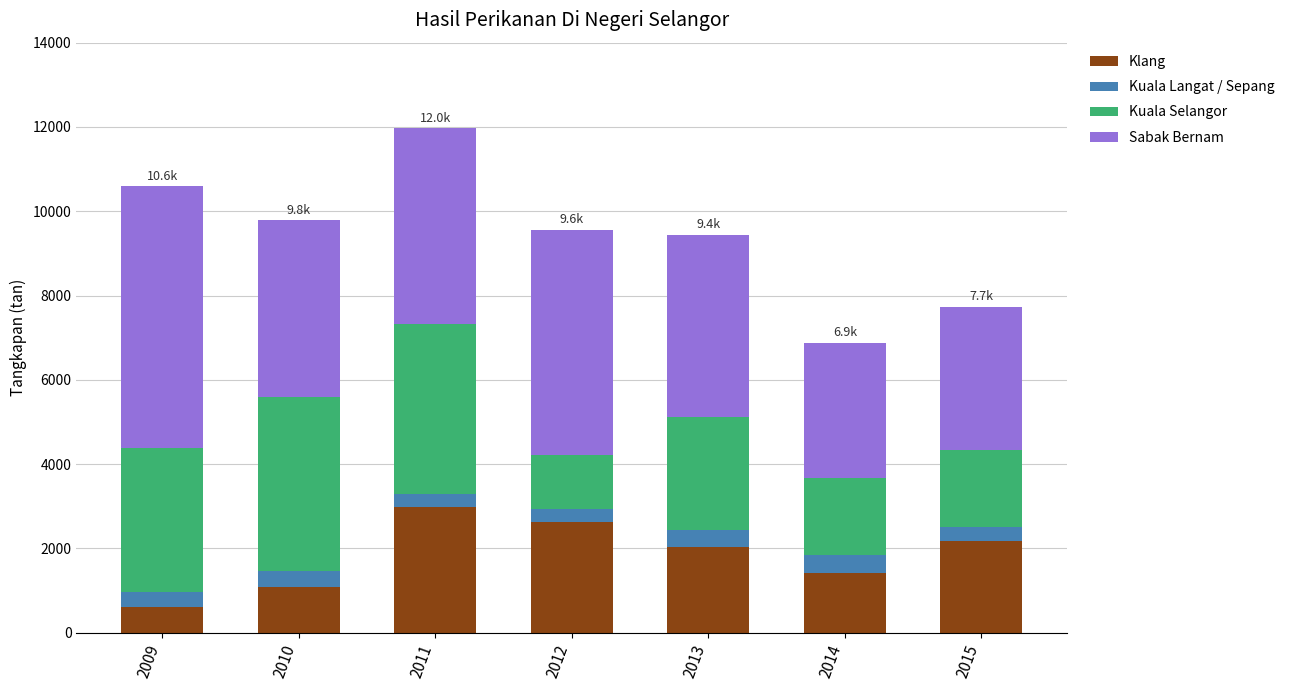

Count the number of categories in the chart.

7